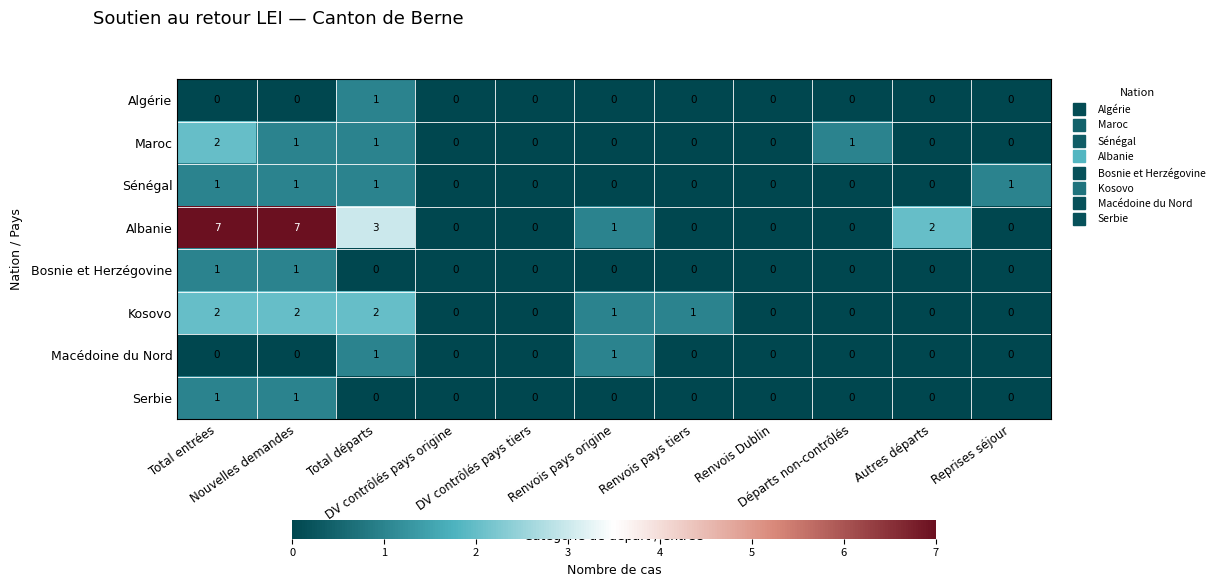

How many Kosovo values are between 0 and 2?

11